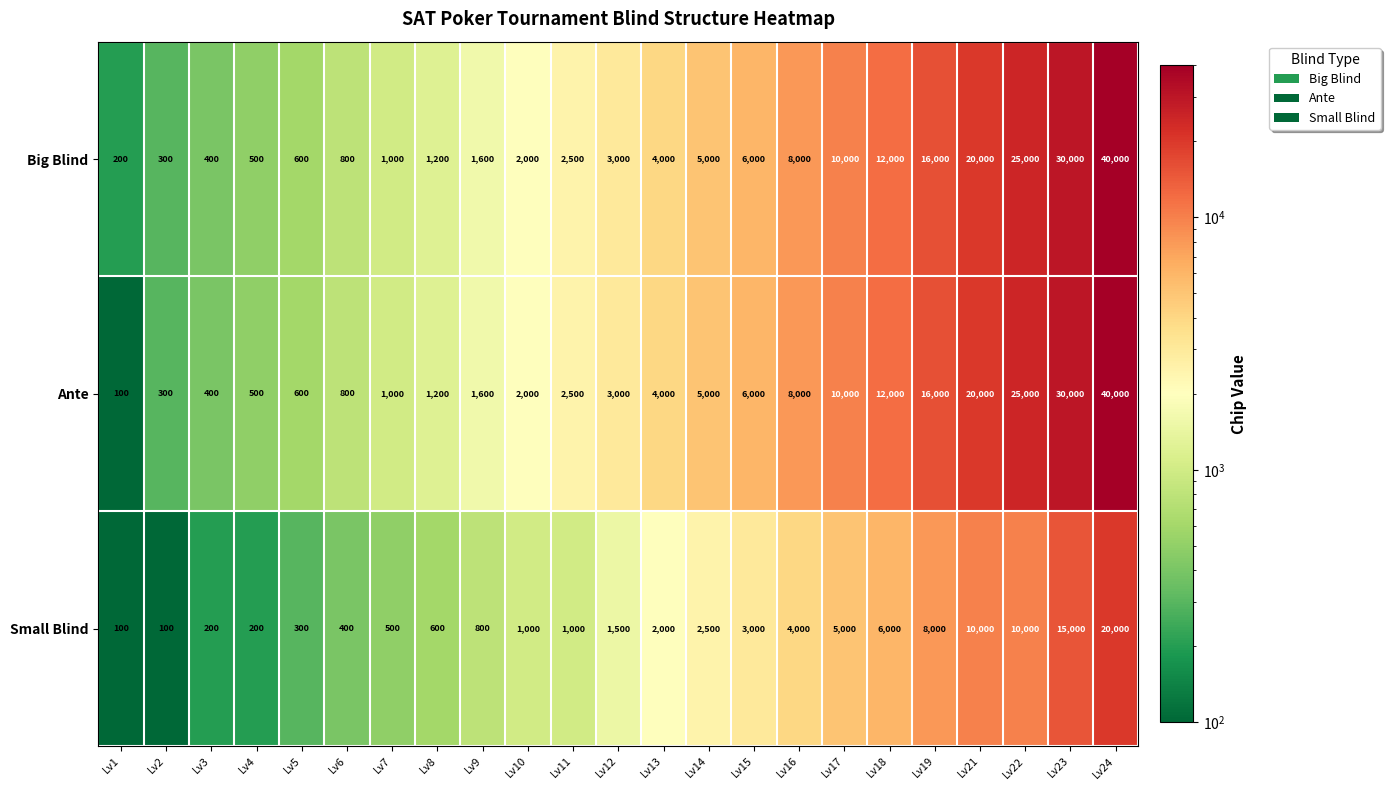

Is the value of Small Blind at Lv8 greater than the value of Big Blind at Lv19?

No